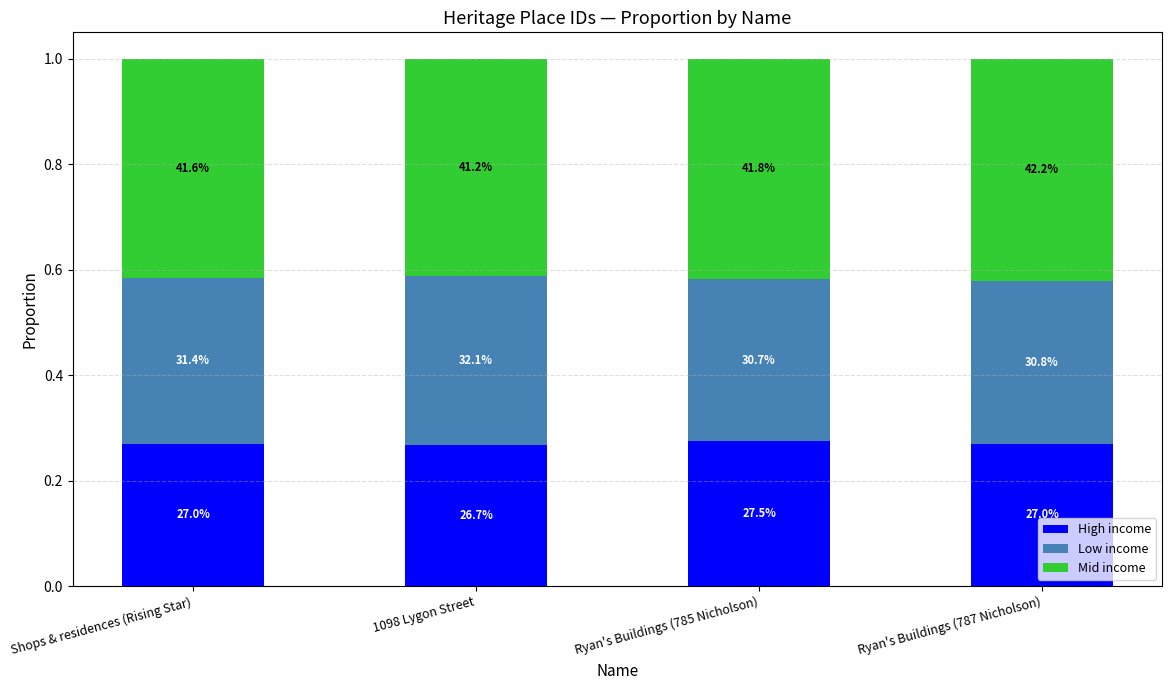

Rank the series by their maximum value, from lowest to highest.

High income, Low income, Mid income